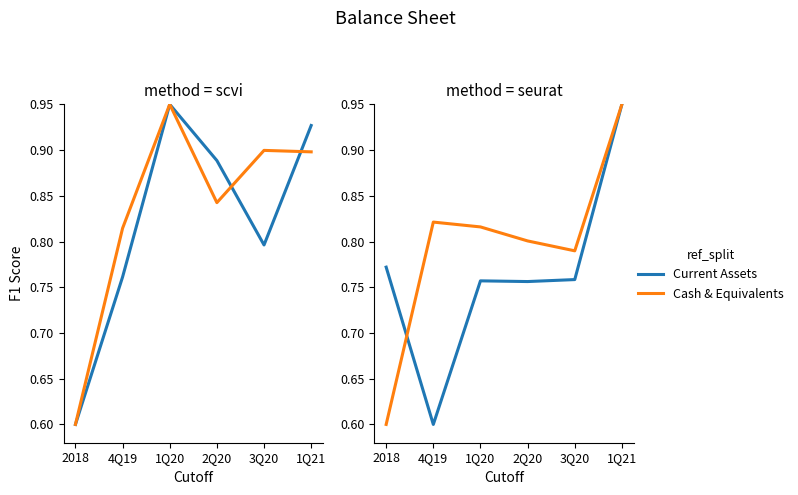

What is the value of the Cash & Equivalents point at the 4th from the left?

0.8